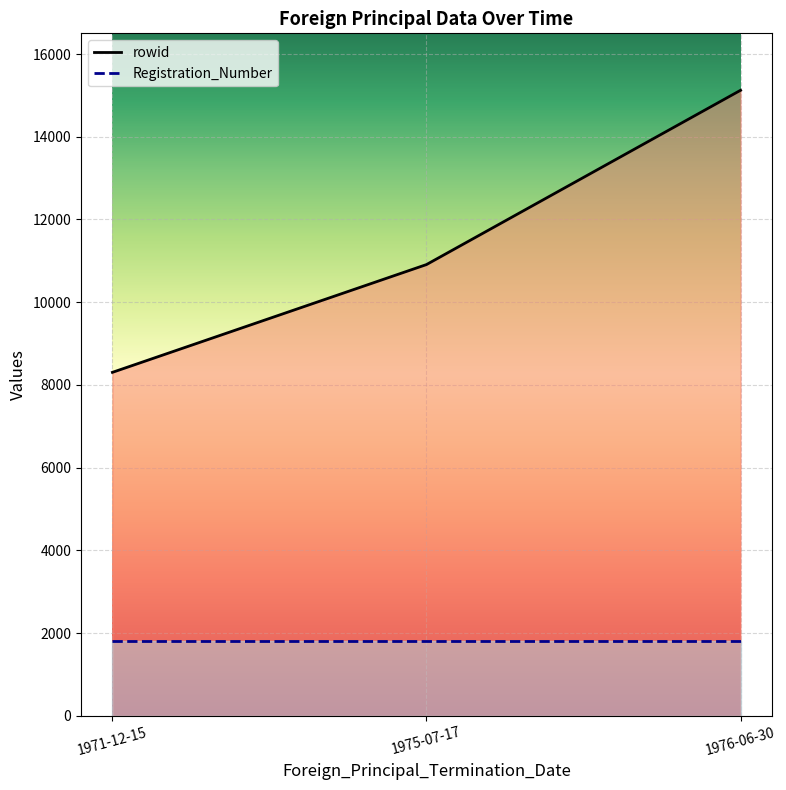

What is the value of the 3rd point from the left?

15123